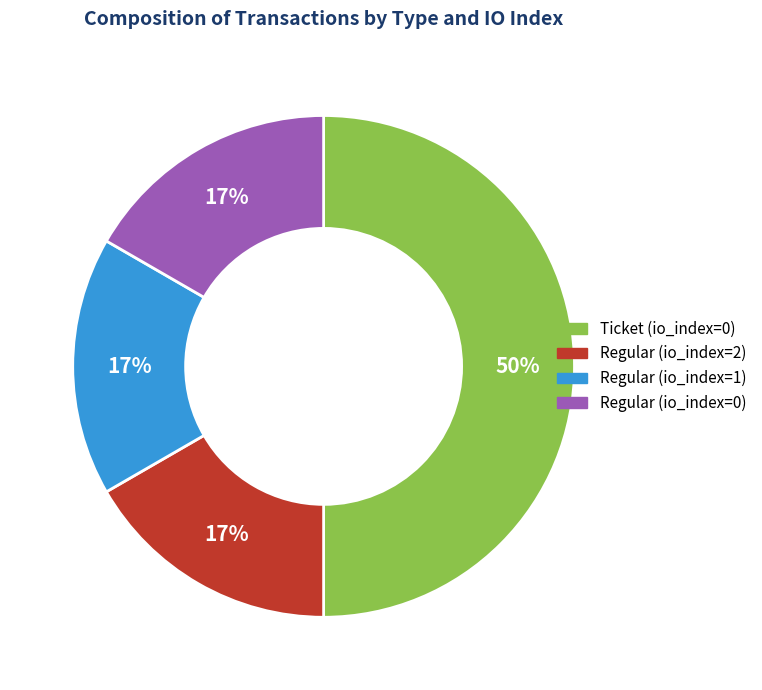

Approximately how many times larger is the value at Regular (io_index=1) compared to Regular (io_index=0)?

1.0